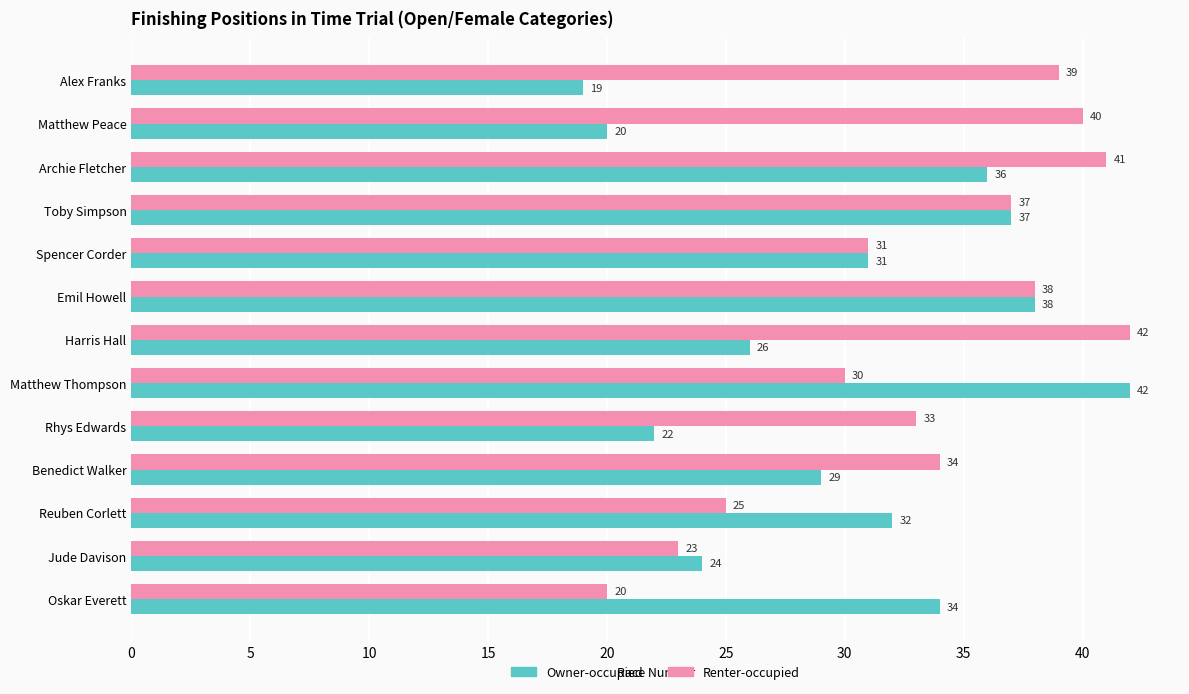

What is the maximum value for Owner-occupied?

42